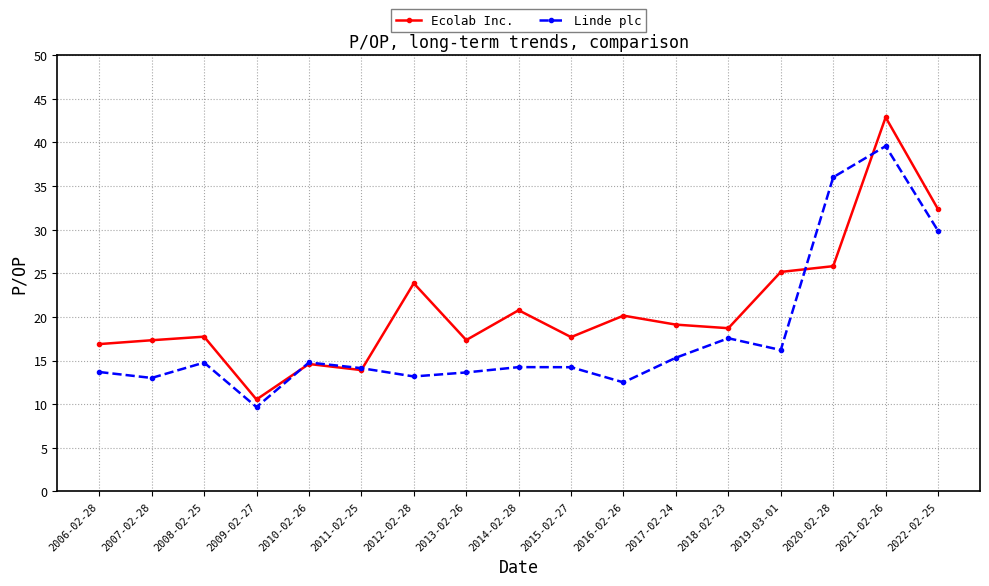

What is the label of the 9th point from the left?

2014-02-28